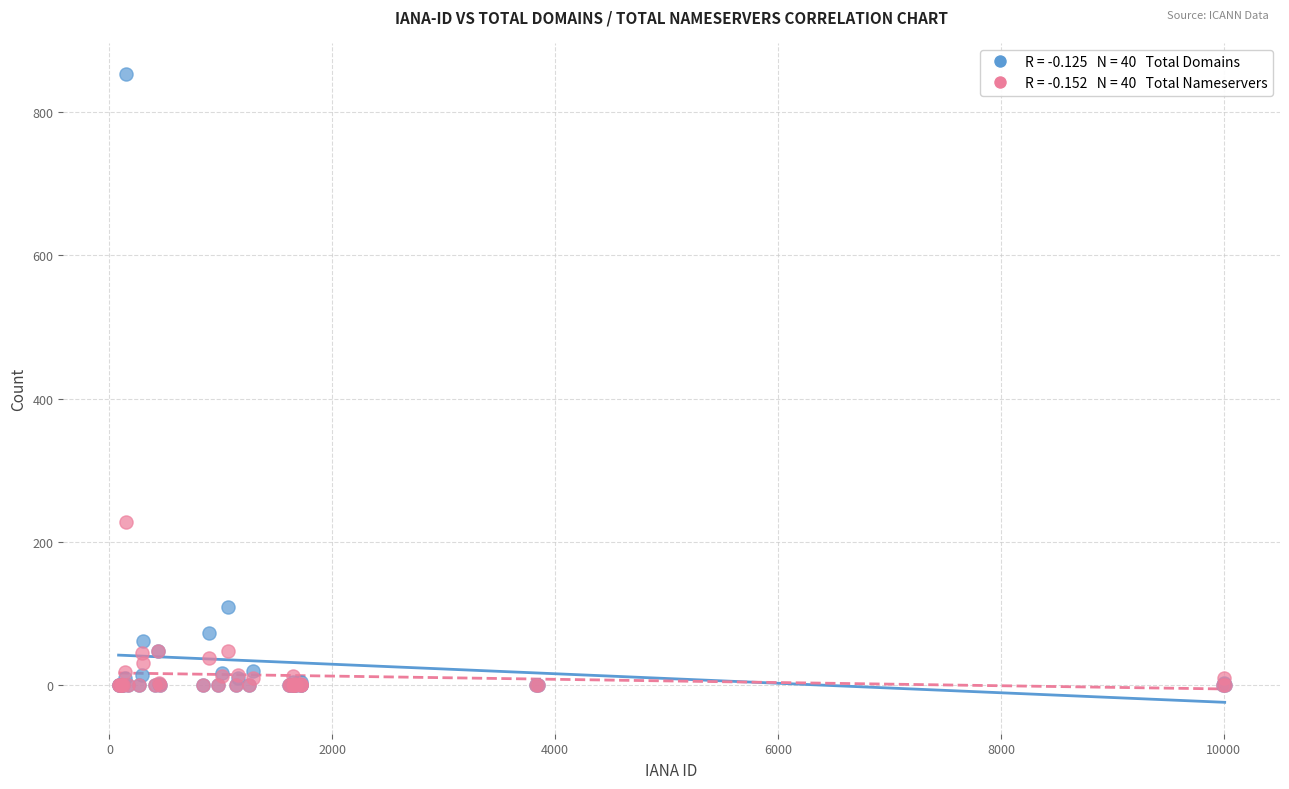

Across all series, what Y value is closest to 426?

228